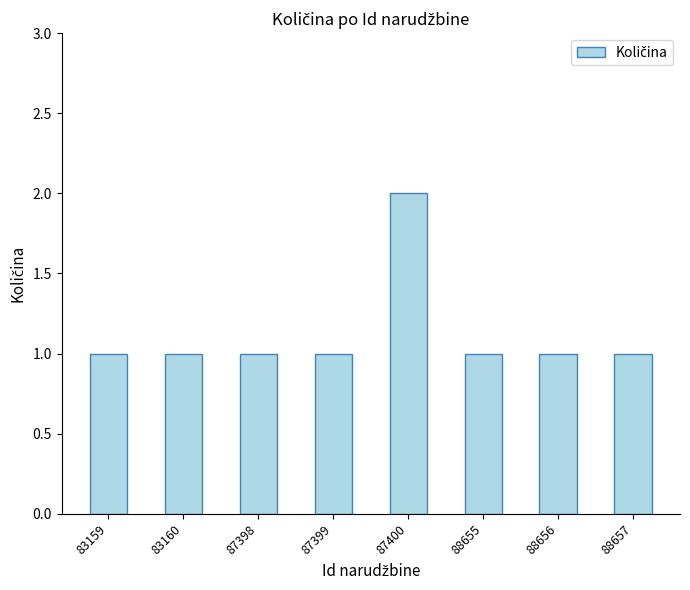

Between 87400 and 87398, which is larger?

87400